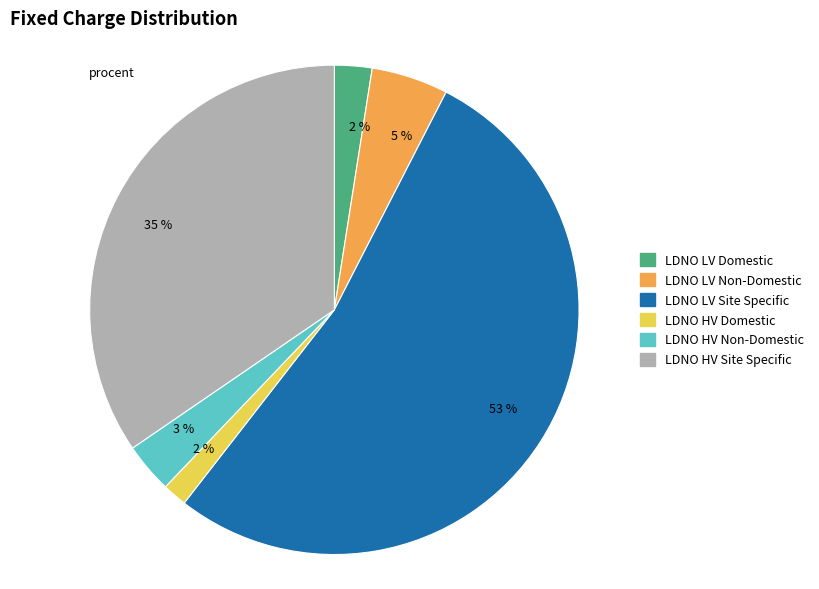

How many segments does this pie chart have?

6